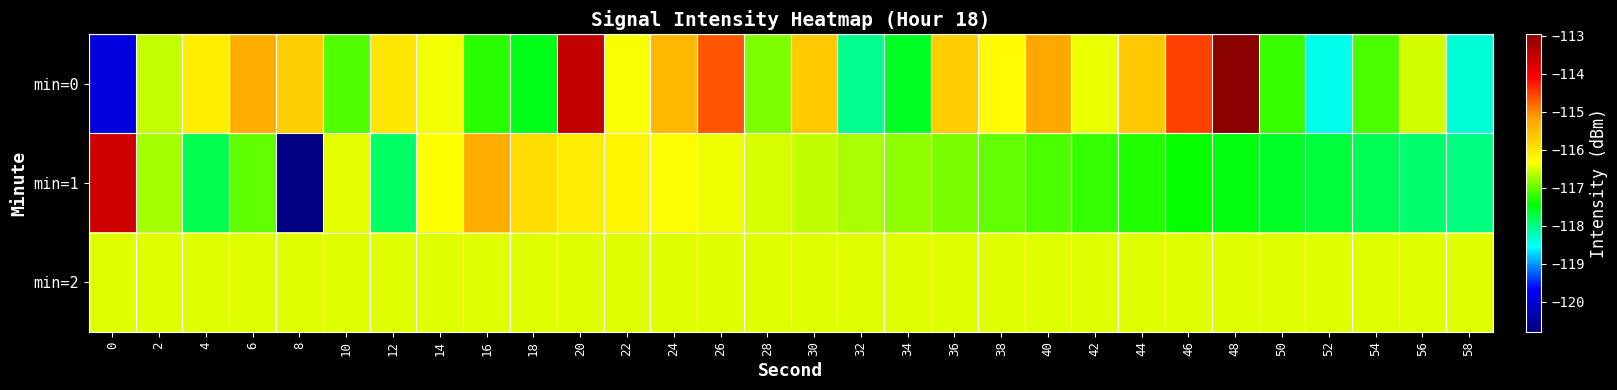

Which series has the largest total across all categories?

min=0